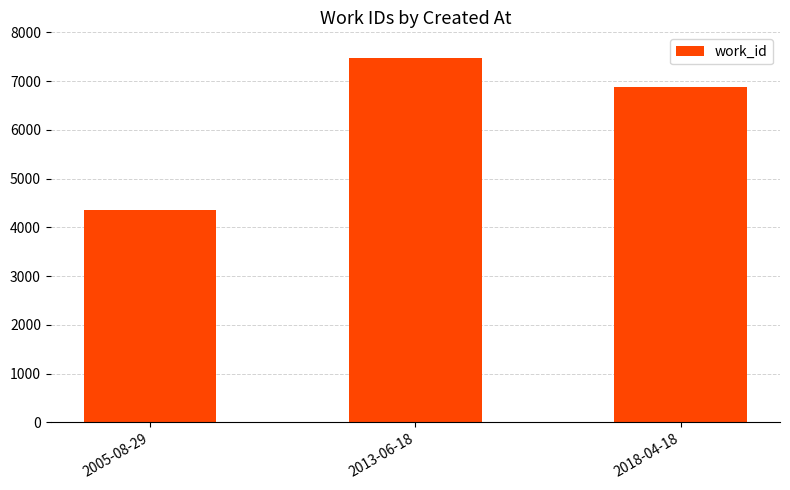

Rank the categories by value from highest to lowest.

2013-06-18, 2018-04-18, 2005-08-29